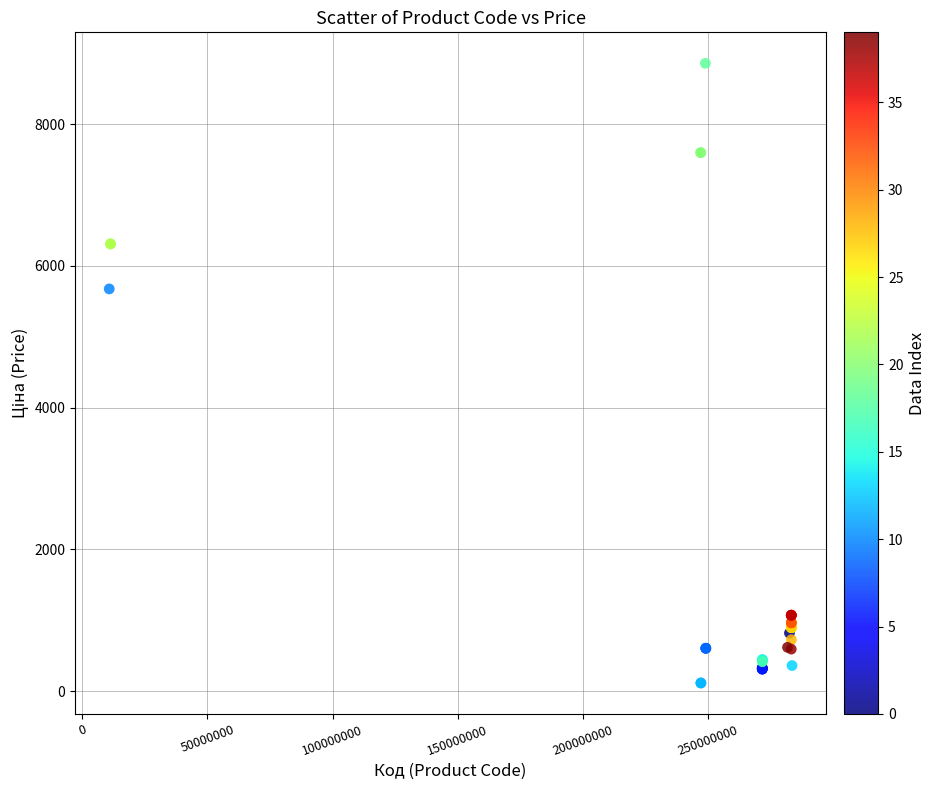

What Y value in the scatter plot is closest to 4485?

5673.8